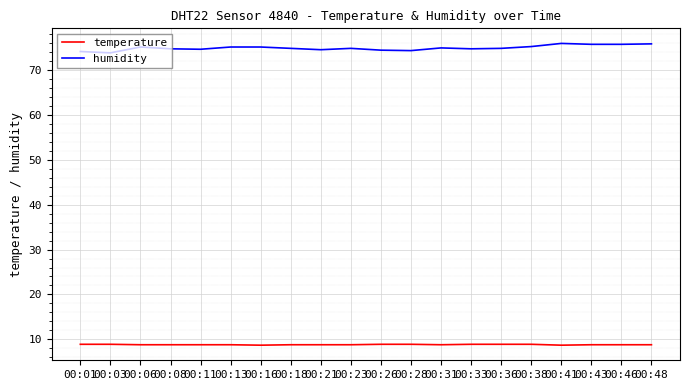

What is the spread (max minus min) of values at 00:38?

66.3